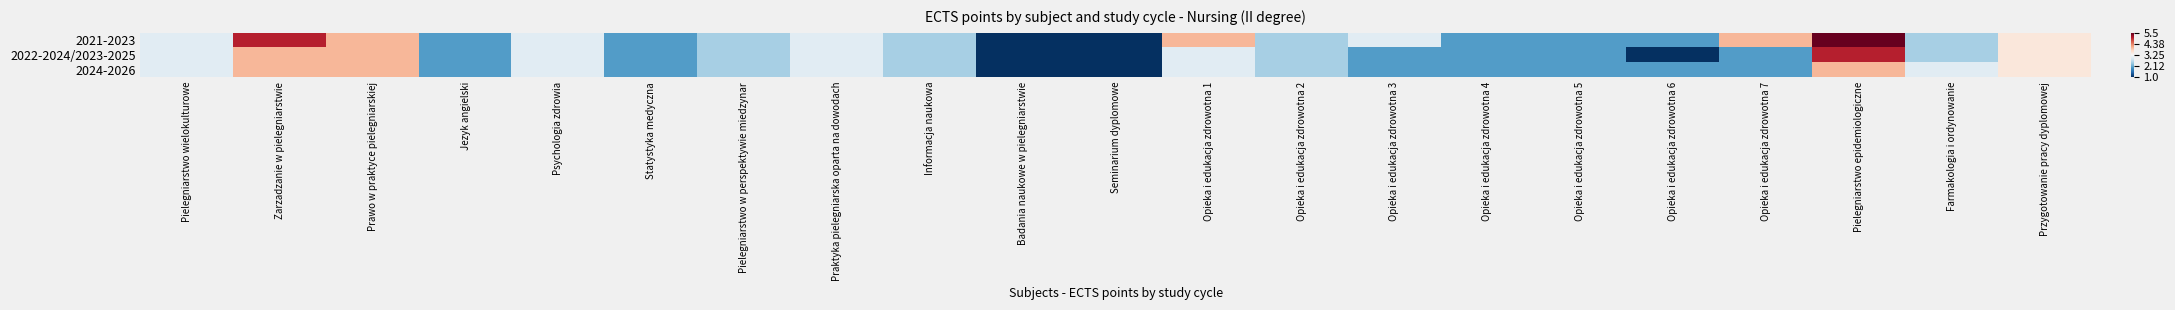

At which category does the chart reach its peak across all series?

Pielegniarstwo epidemiologiczne